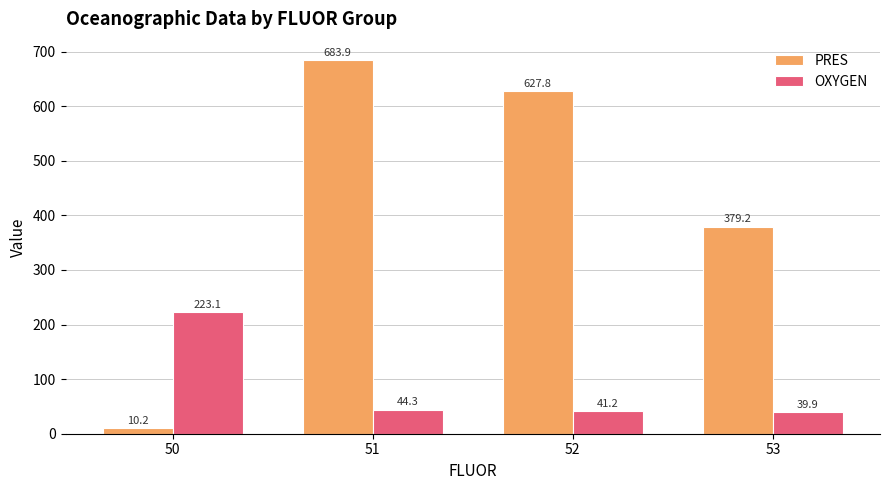

What value does the PRES series have at 50?

10.2